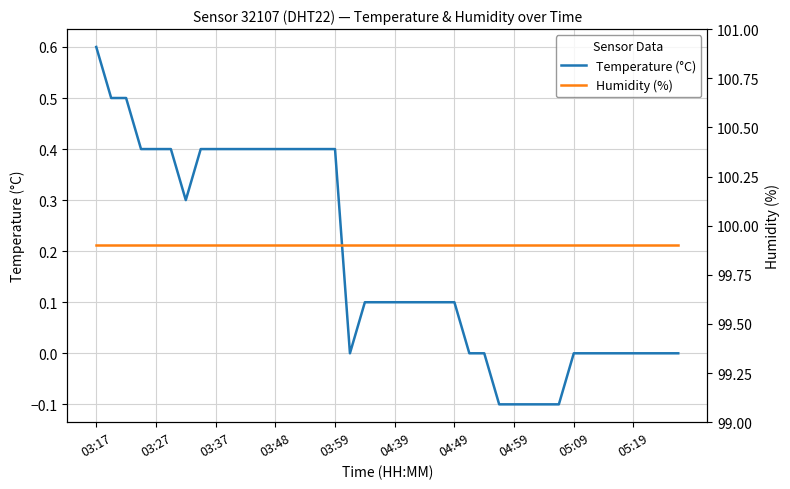

At which label does Temperature (°C) reach its peak?

03:17